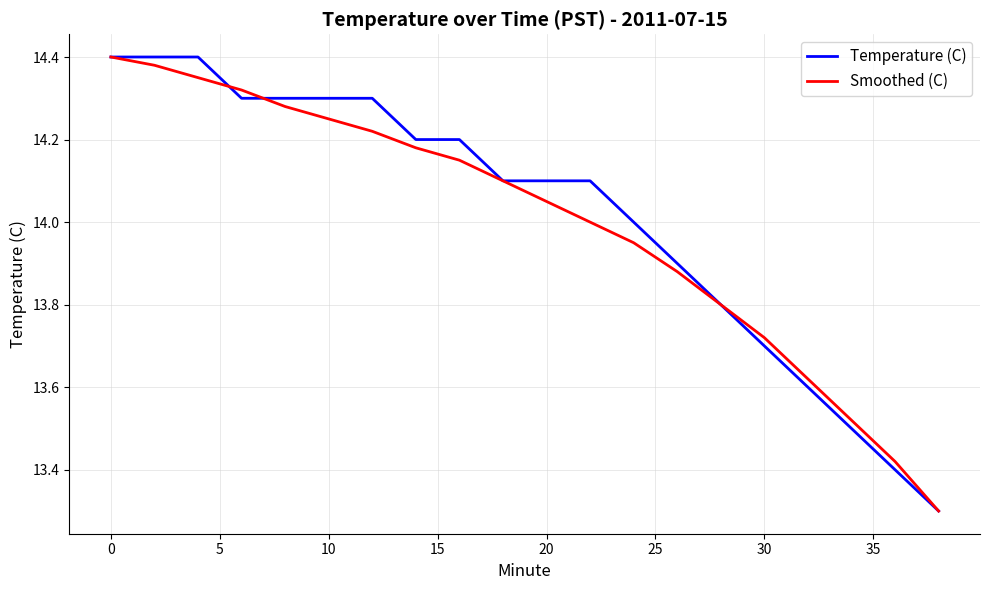

What is the sum of all Temperature (C) values?

280.3